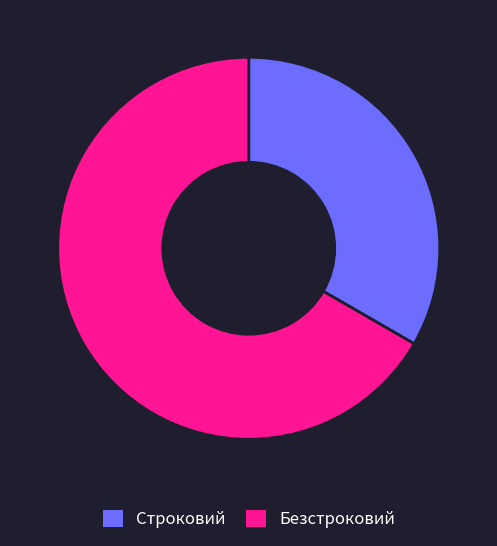

Is it true that Безстроковий is 67% of the pie?

True